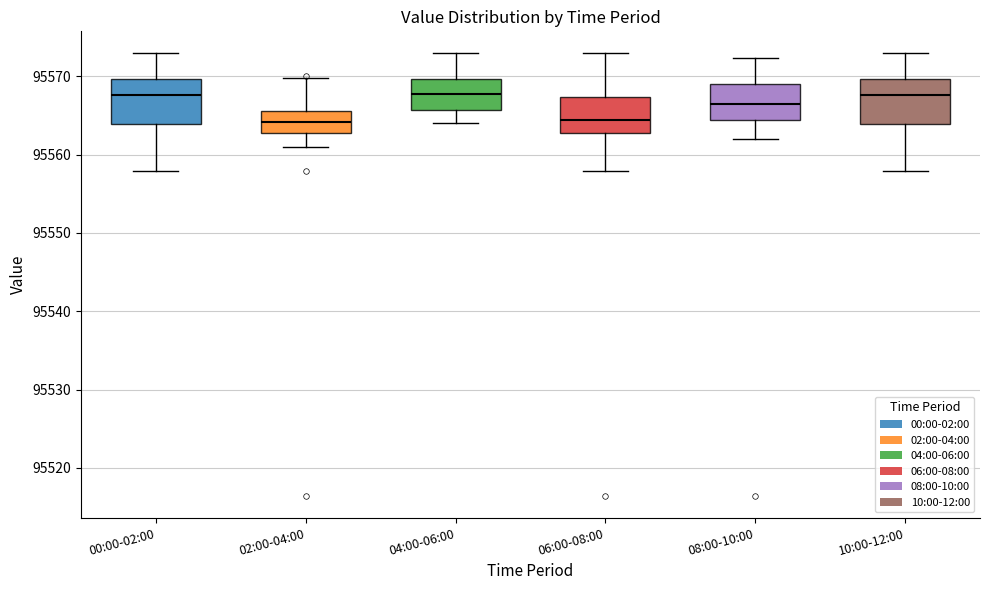

Where does the upper whisker of the box for 00:00-02:00 end on the y-axis? The values are not printed on the chart, so give them approximately, as read against the axis.

95573